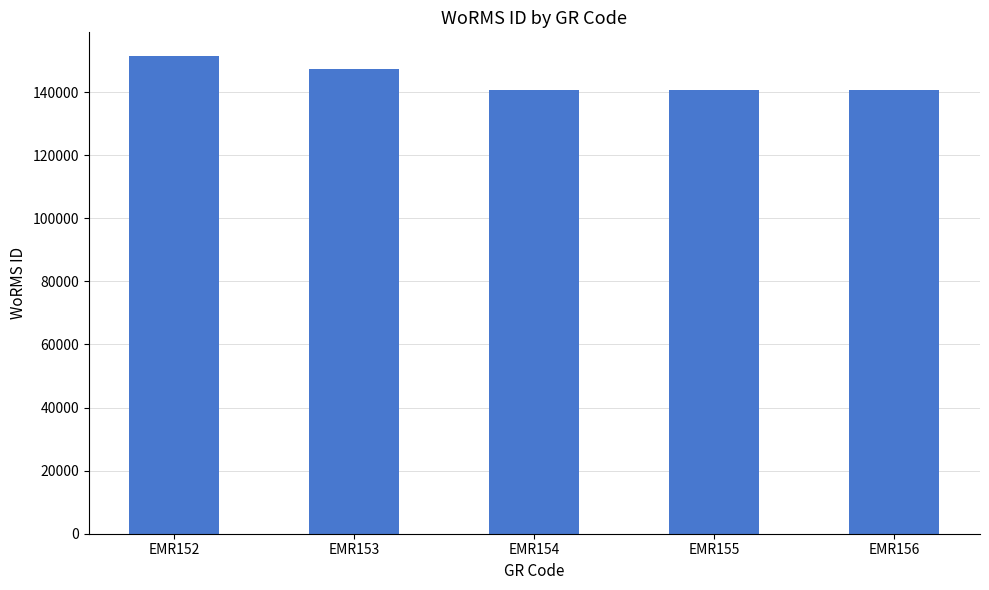

What is the ratio of the value at EMR156 to the value at EMR153?

1.0